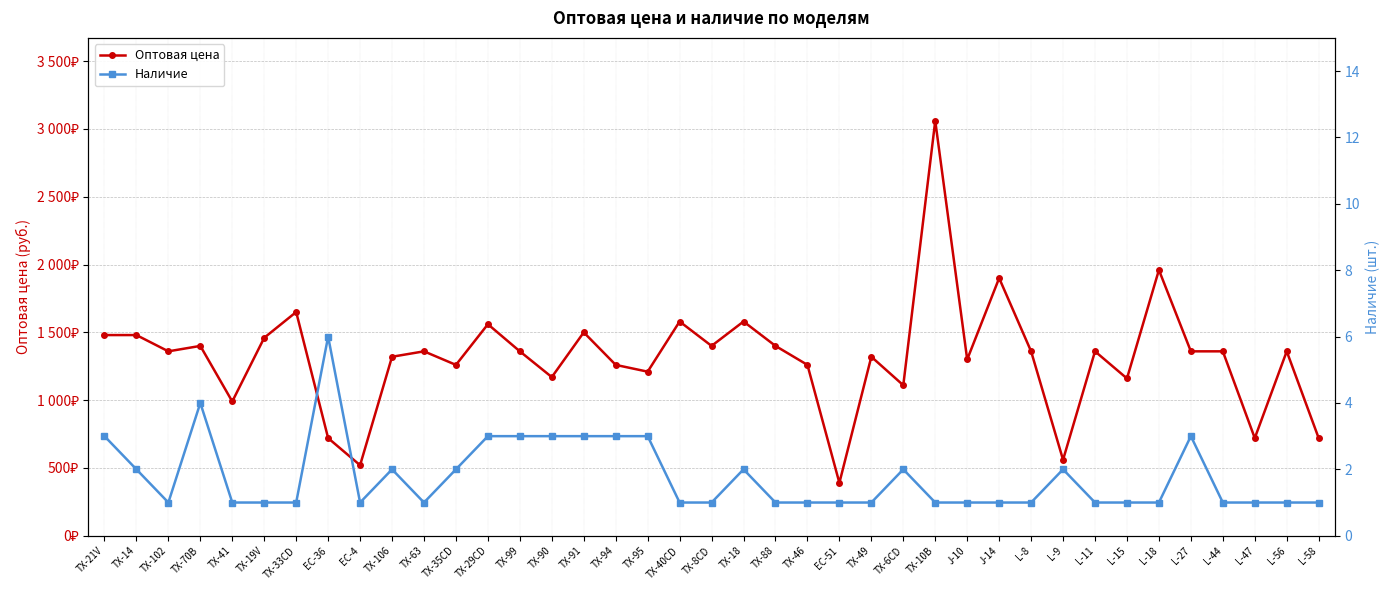

At which category does Наличие reach its first local valley?

TX-102